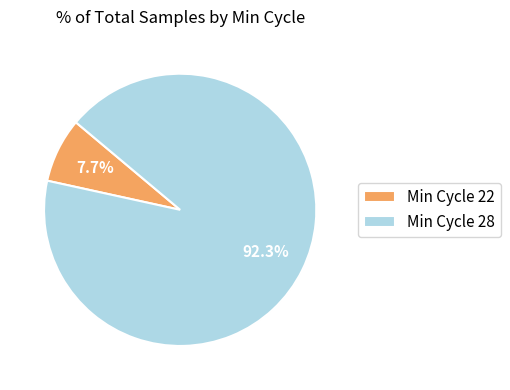

Combined, what portion of the pie is Min Cycle 22 and Min Cycle 28?

100.0%